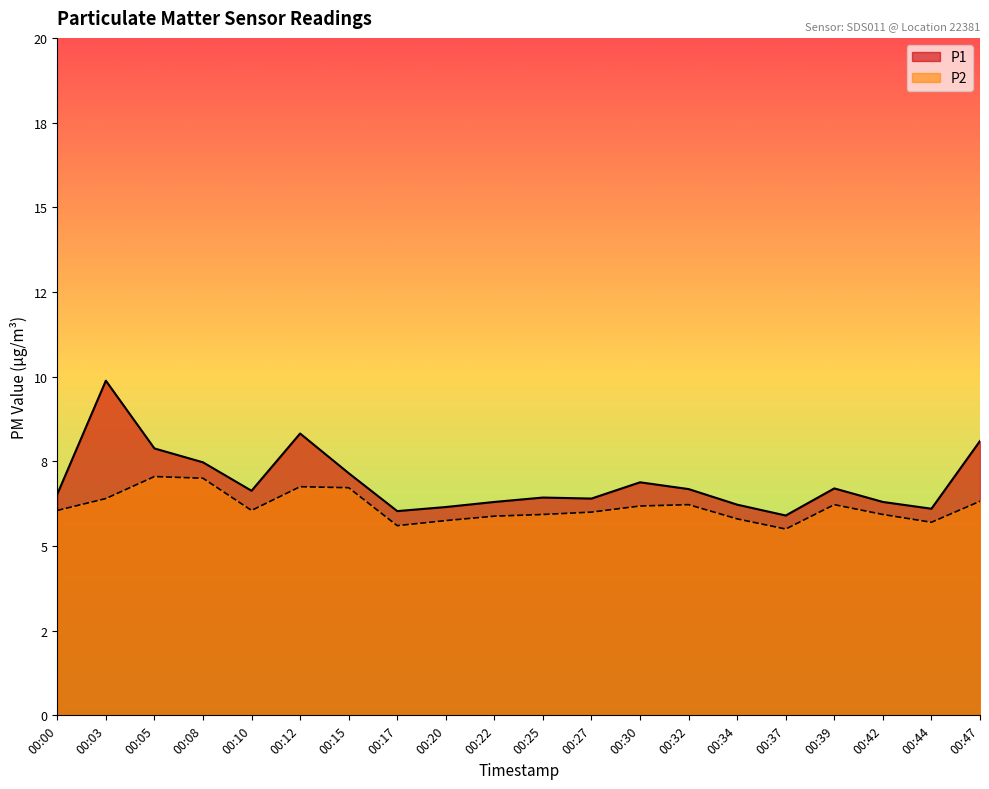

The value of P1 at 00:22 is 1.4. True or false?

False